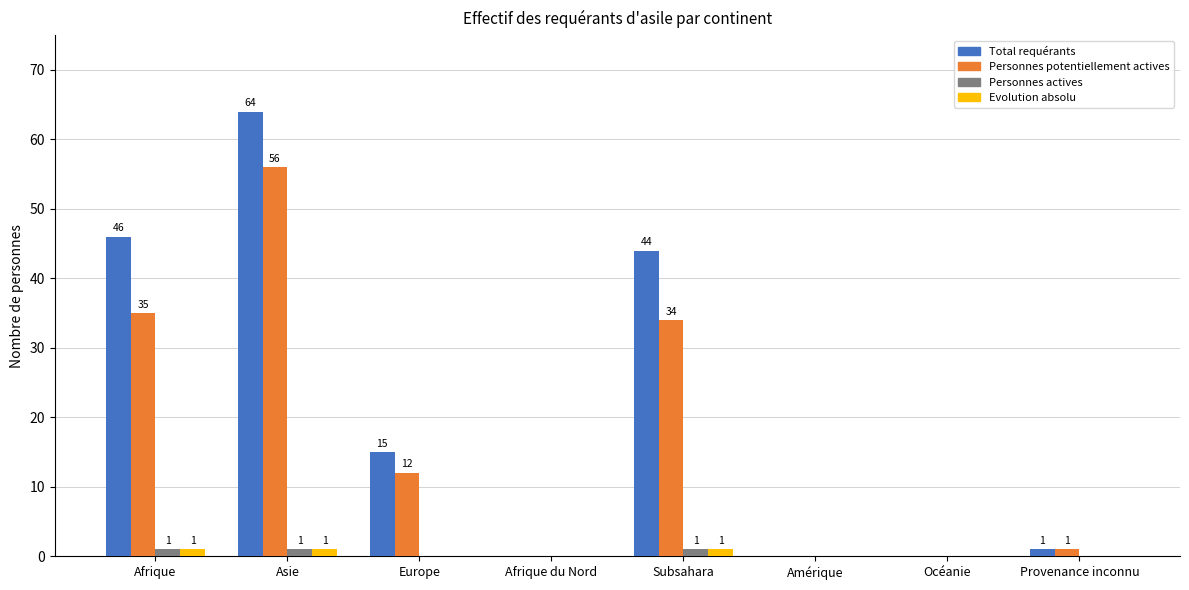

Is it true that Total requérants equals 15 at Europe?

True